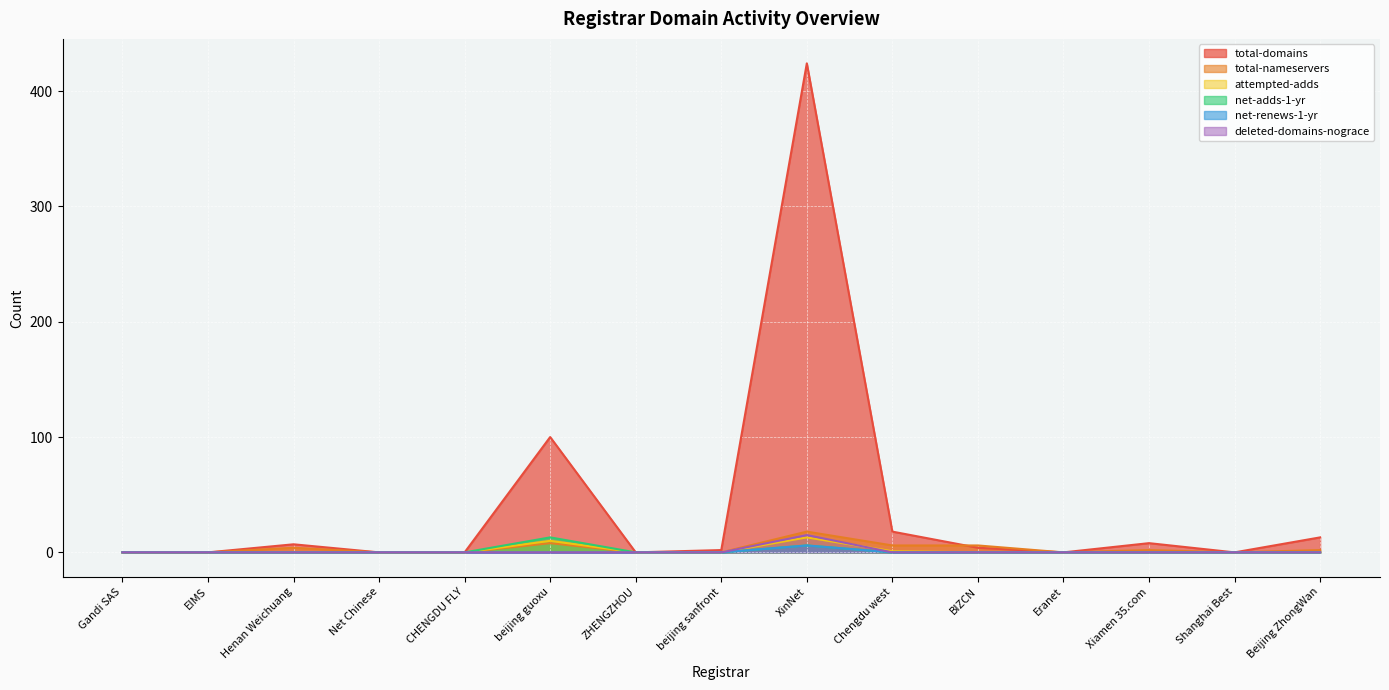

What are all the series names shown in the legend?

total-domains, total-nameservers, attempted-adds, net-adds-1-yr, net-renews-1-yr, deleted-domains-nograce